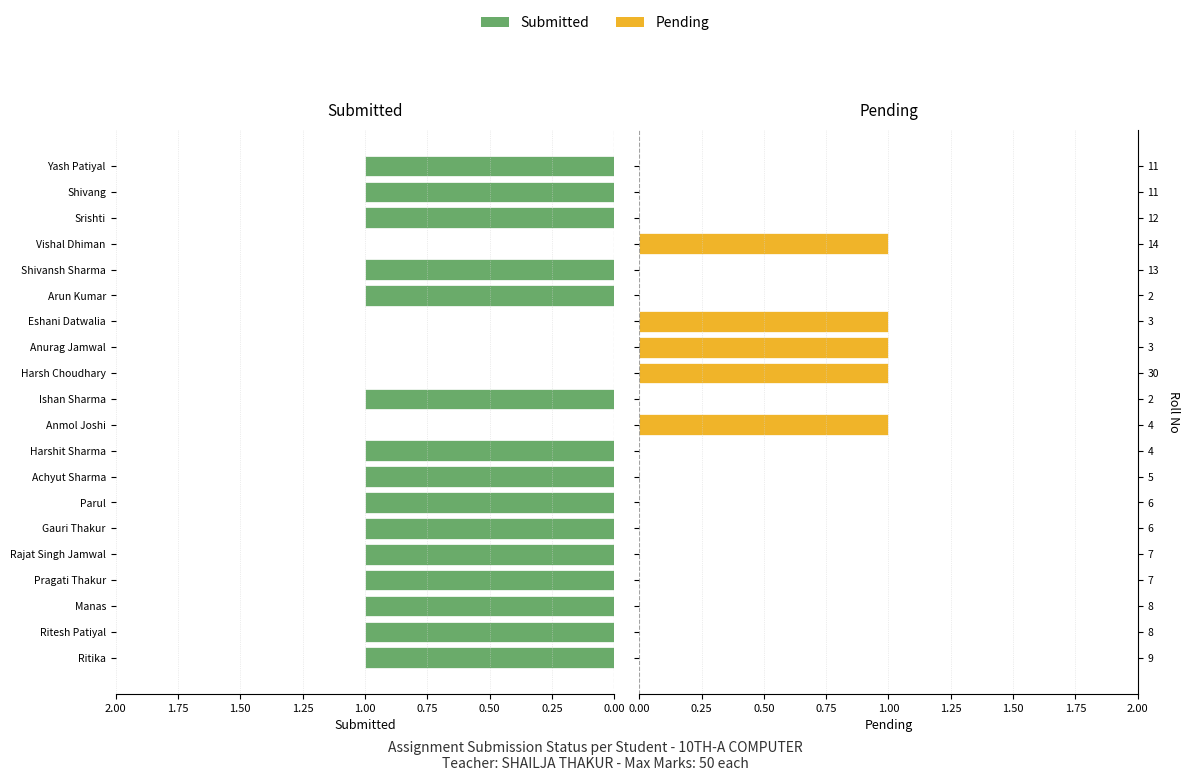

Which series has the largest total across all categories?

Submitted